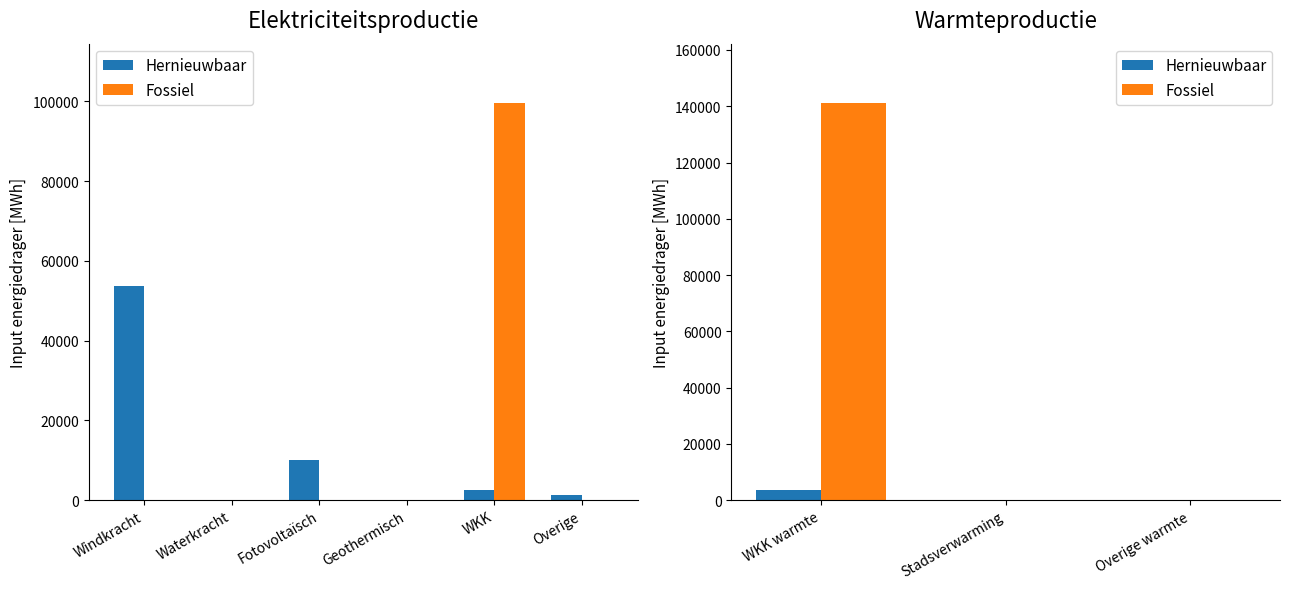

Which series has the largest total across all categories?

Fossiel